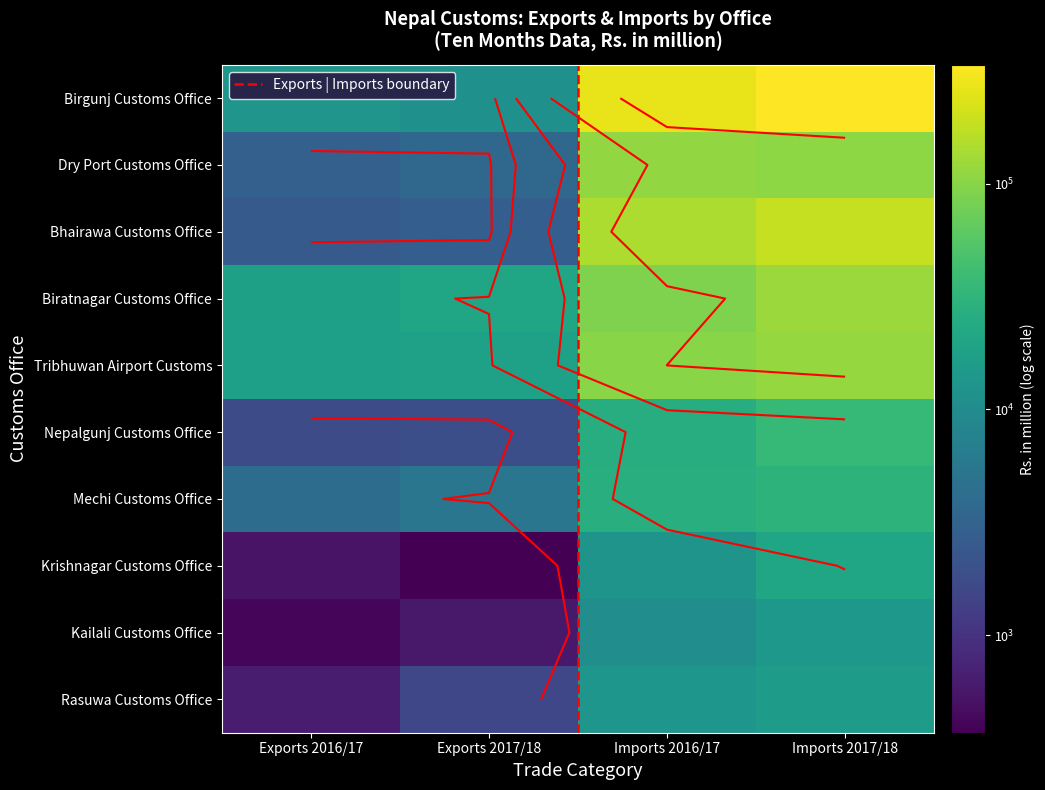

At which category does the chart reach its minimum across all series?

Exports 2017/18